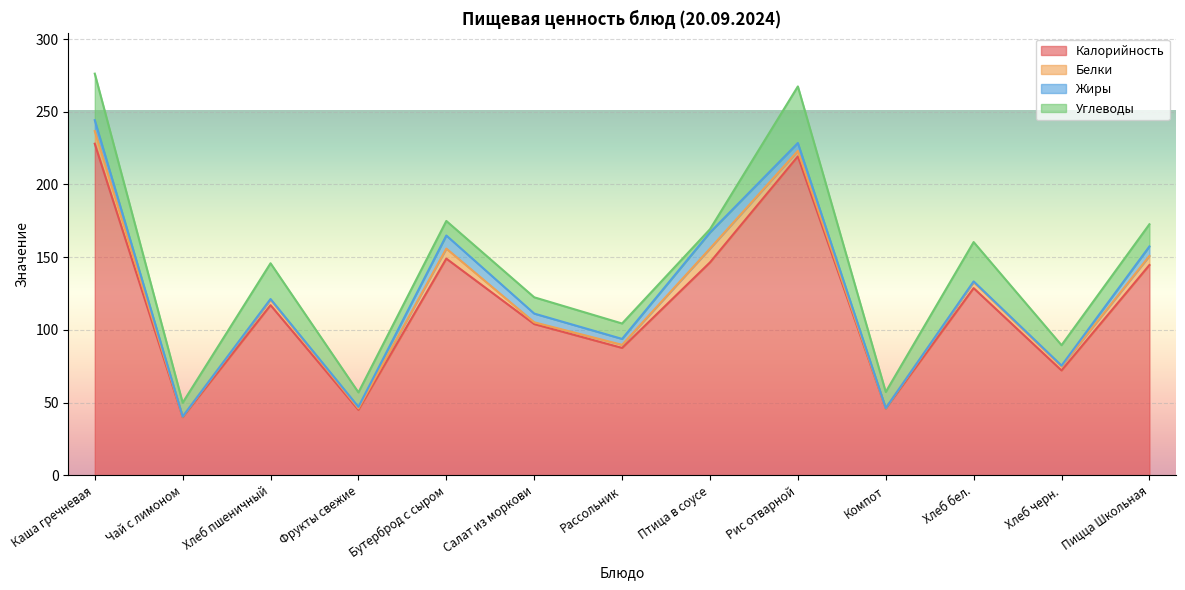

Which series ends up on top after the final intersection of Белки and Жиры?

Жиры